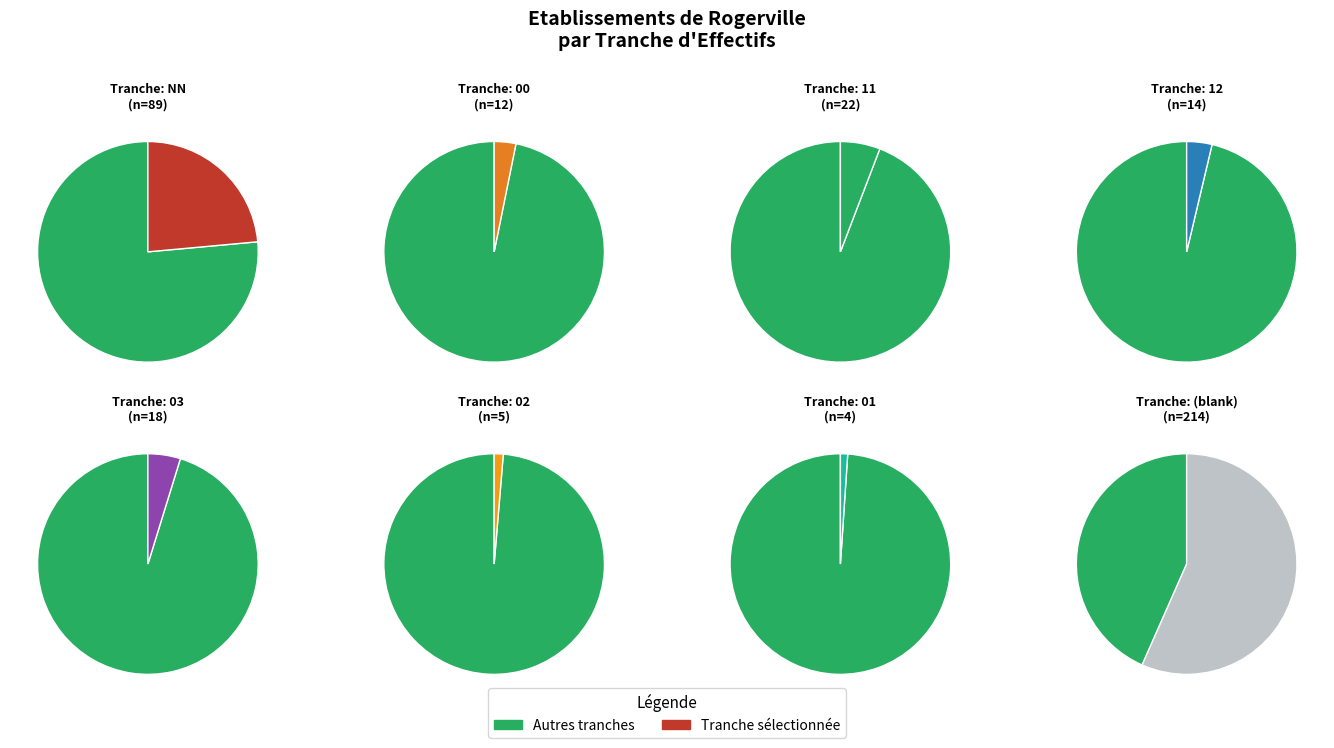

To the nearest percent, what is the combined percentage of 12 and 01?

5%